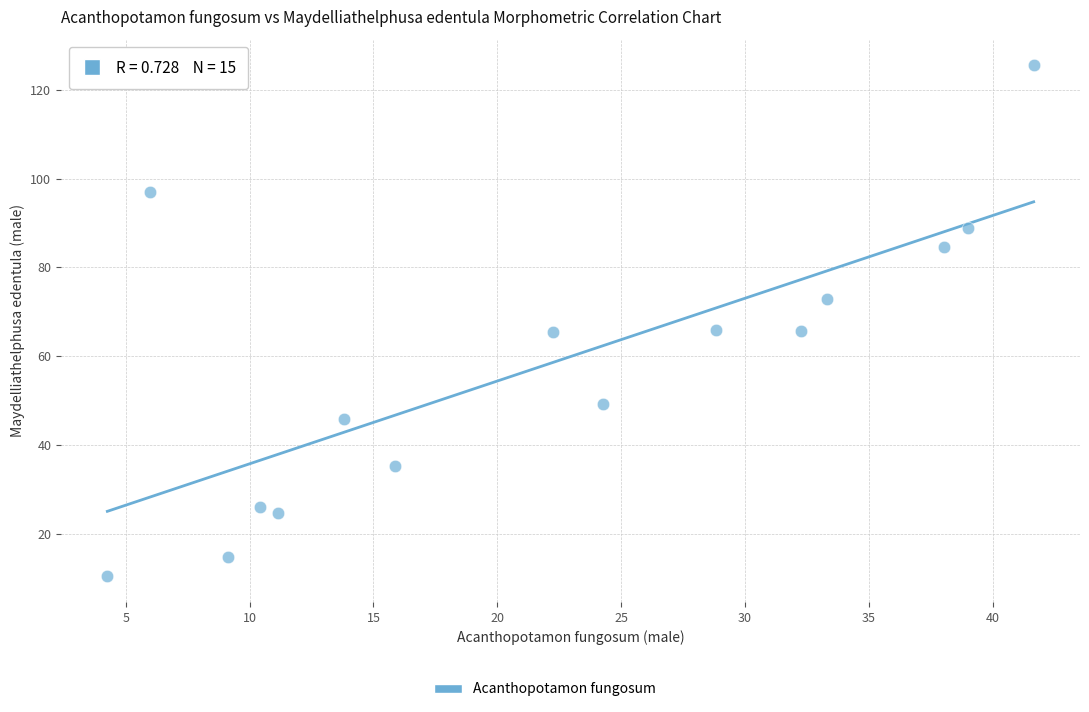

What is the range of Y values (max minus min)?

115.2